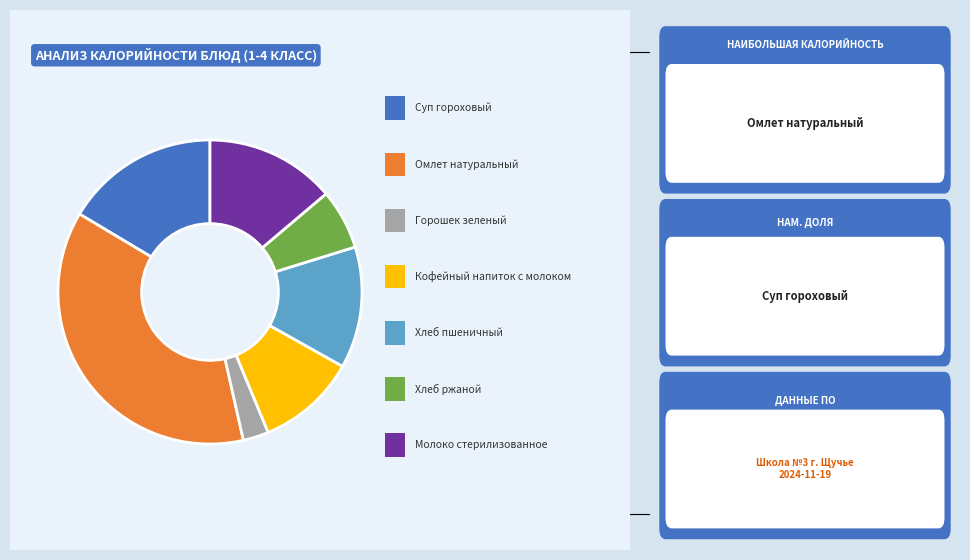

Does any single category account for the majority?

No